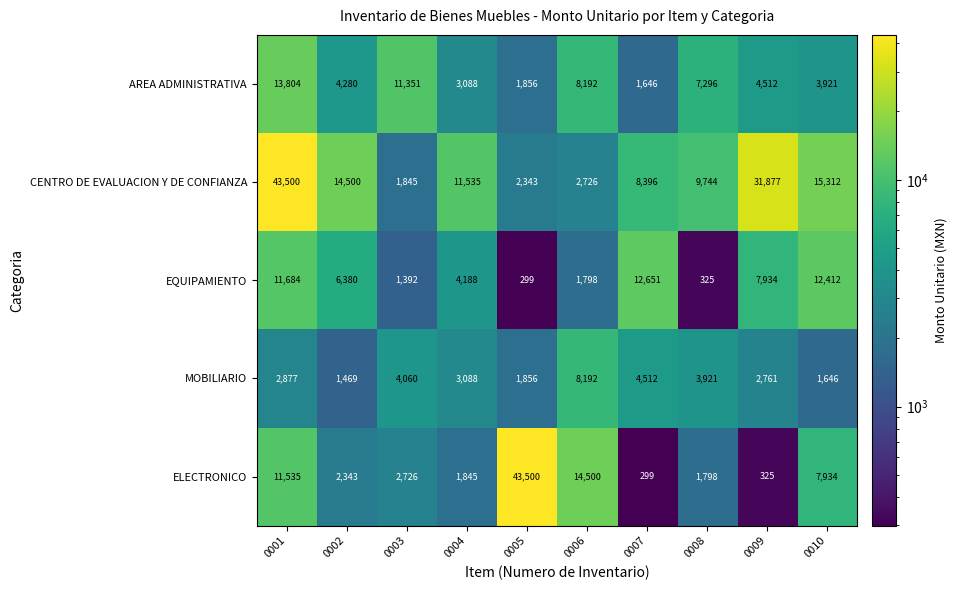

Between 0007 and 0009, which series saw the biggest shift?

CENTRO DE EVALUACION Y DE CONFIANZA